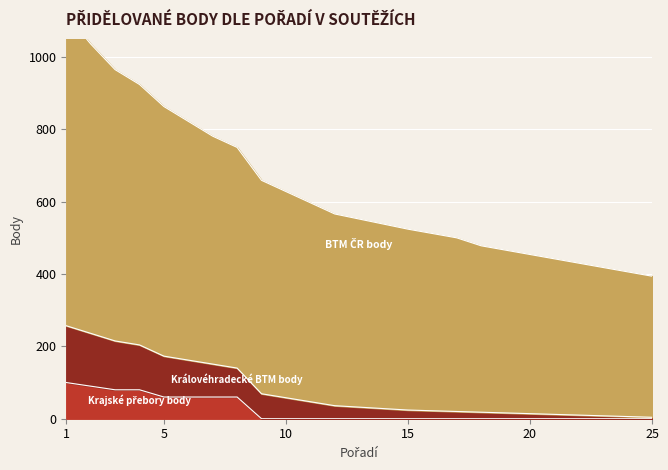

At 8, list the series in order from smallest to largest.

Krajské přebory body, Královéhradecké BTM body, BTM ČR body